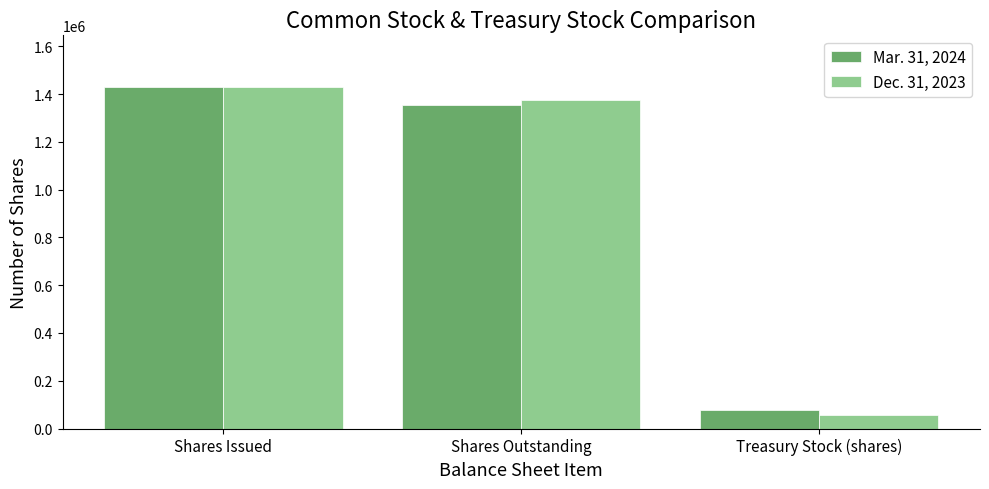

Reading left to right, transcribe all the data shown in this chart.

Mar. 31, 2024: Shares Issued=1431126	Shares Outstanding=1354626	Treasury Stock (shares)=76500
Dec. 31, 2023: Shares Issued=1431126	Shares Outstanding=1373626	Treasury Stock (shares)=57500